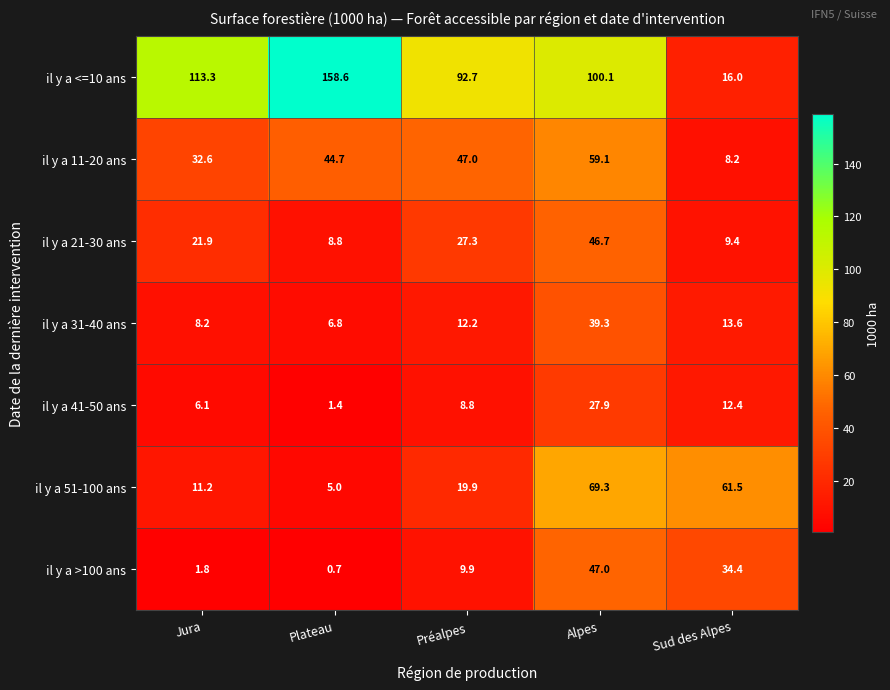

How many distinct data groups are displayed?

7